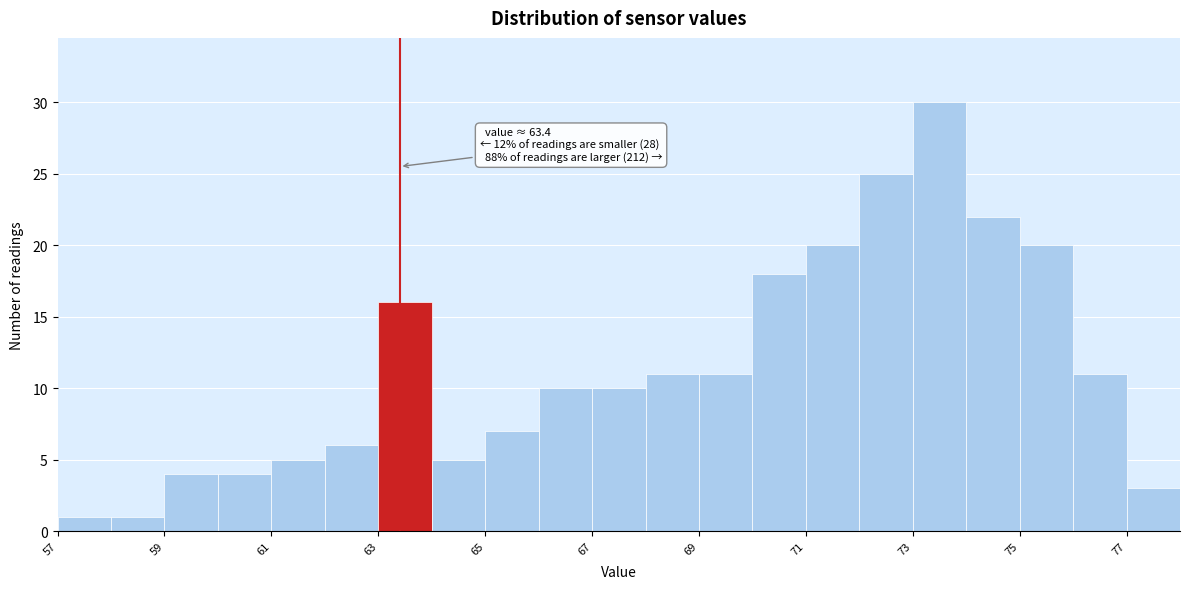

Which range on the x-axis has the tallest bar?

73 to 74